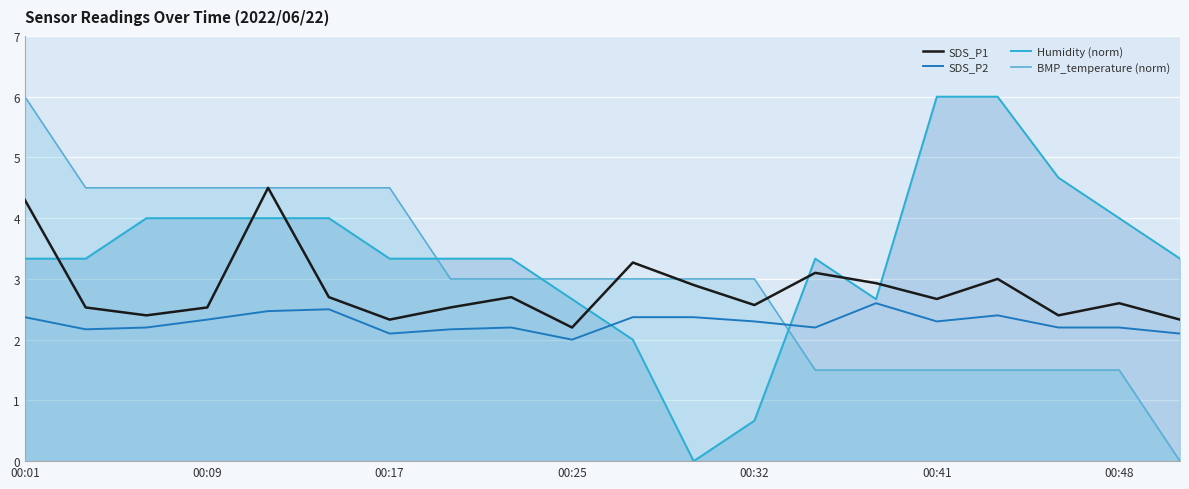

What is the approximate value of BMP_temperature (norm) at 8?

3.0